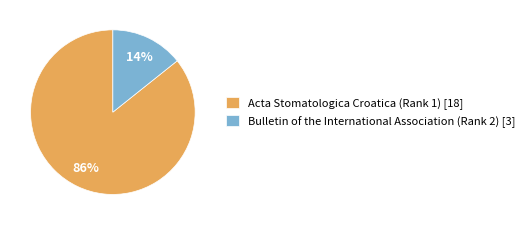

Approximately how many times larger is the value at Bulletin of the International Association (Rank 2) compared to Acta Stomatologica Croatica (Rank 1)?

0.2